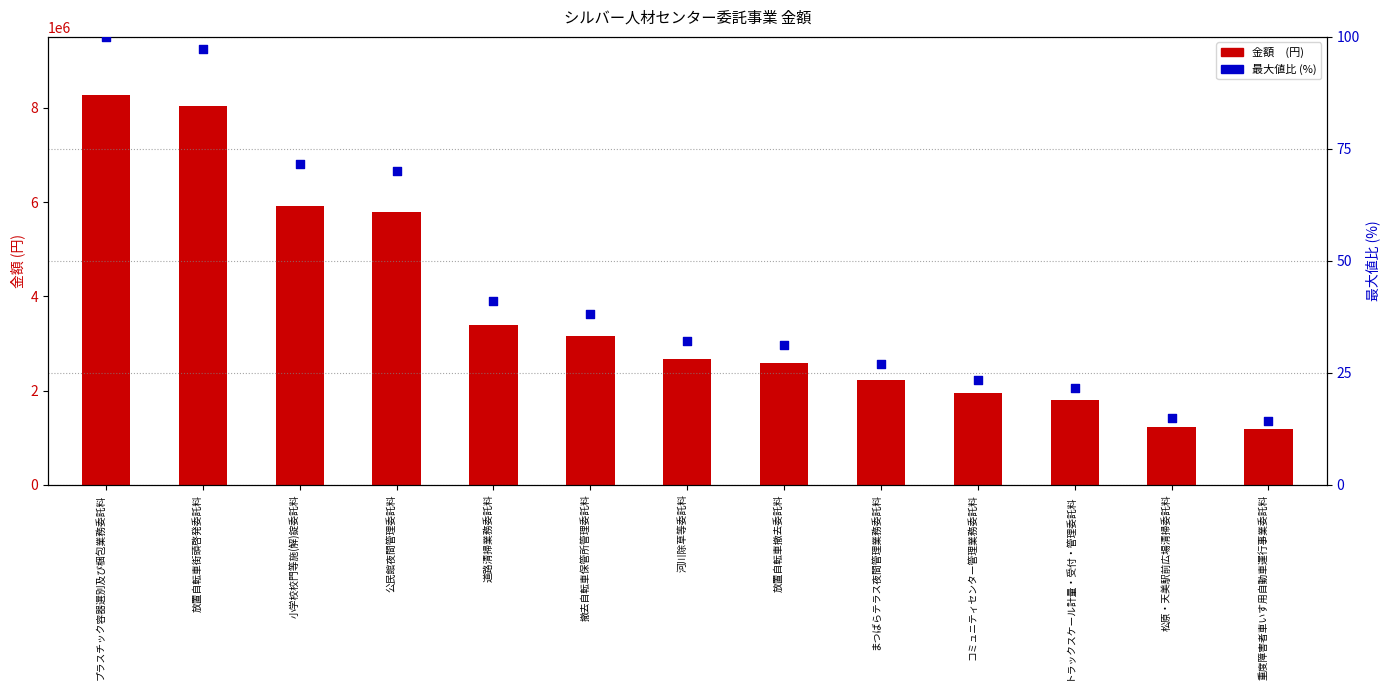

At how many categories does at least one series exceed 1045020?

13